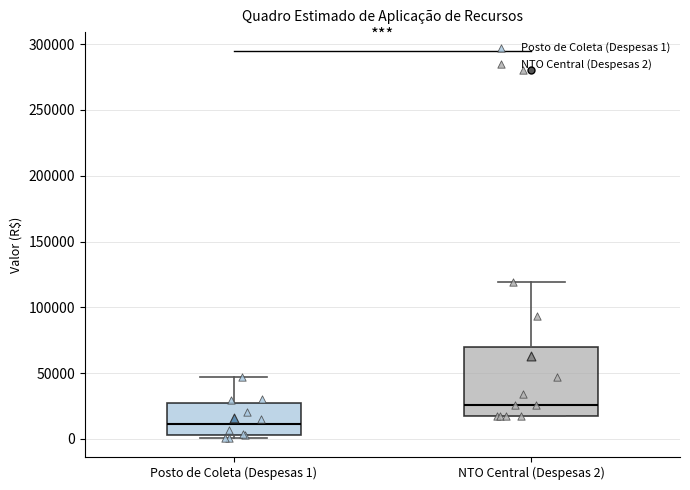

Reading left to right, transcribe this box plot: for each box, give where its median line is, the range the box spans, and where its two whiskers end, as read against the y-axis. The values are not printed on the chart, so give them approximately, as read against the axis.

Posto de Coleta (Despesas 1): median 10000, box 5000 to 25000, whiskers 0 to 45000
NTO Central (Despesas 2): median 25000, box 15000 to 70000, whiskers 15000 to 120000